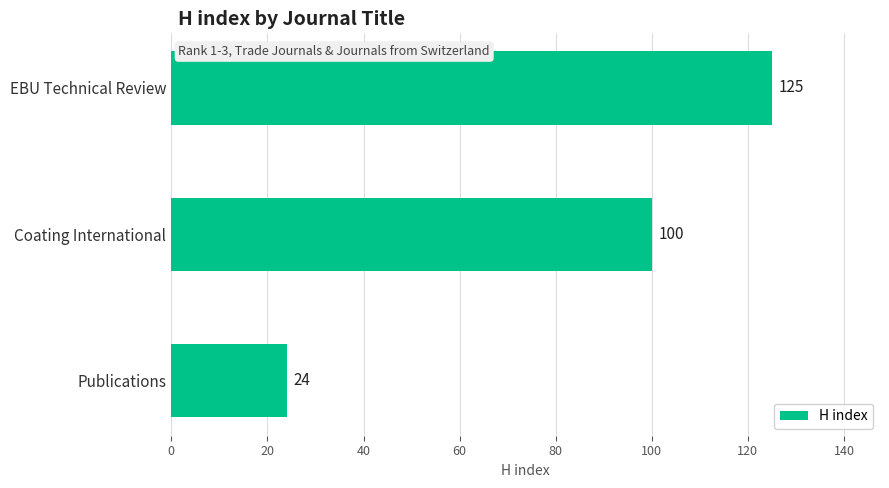

List the labels in order of value, smallest first.

Publications, Coating International, EBU Technical Review